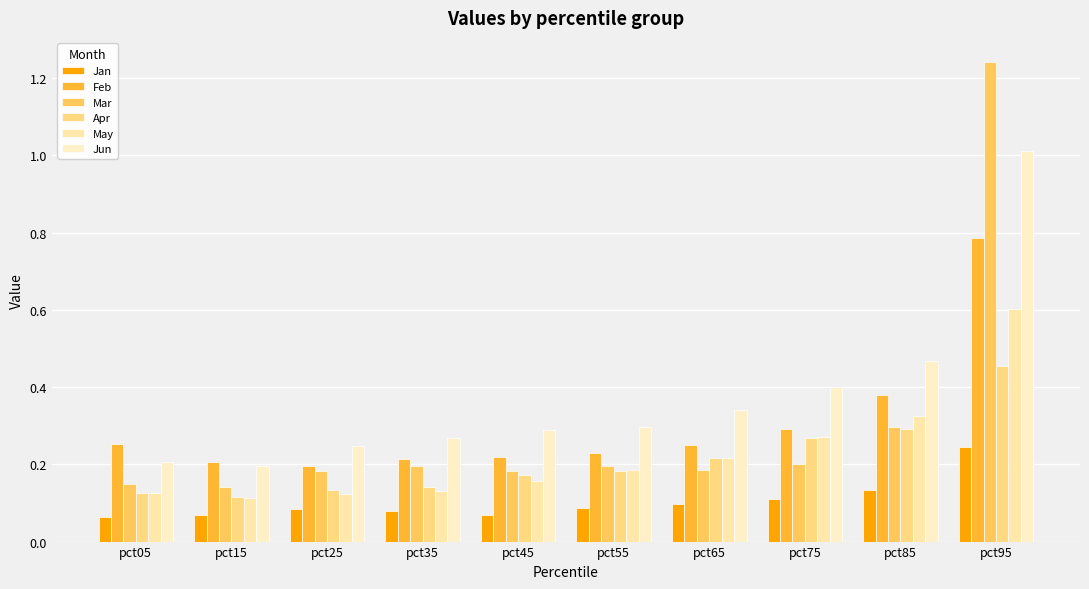

How many series are shown in this chart?

6